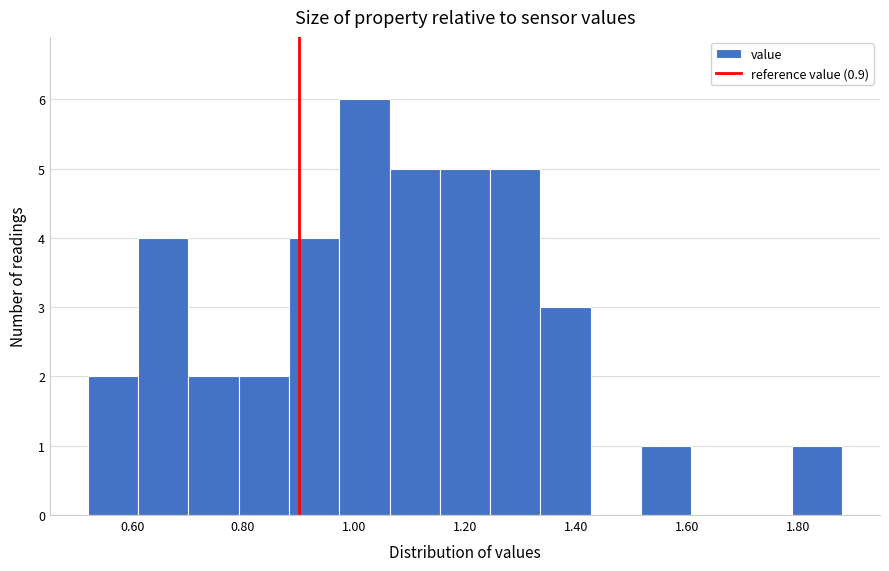

How tall is the bar that spans 1.24 to 1.34 on the x-axis? Neither the bar edges nor the heights are printed on the chart, so give them approximately, as read against the axes.

5